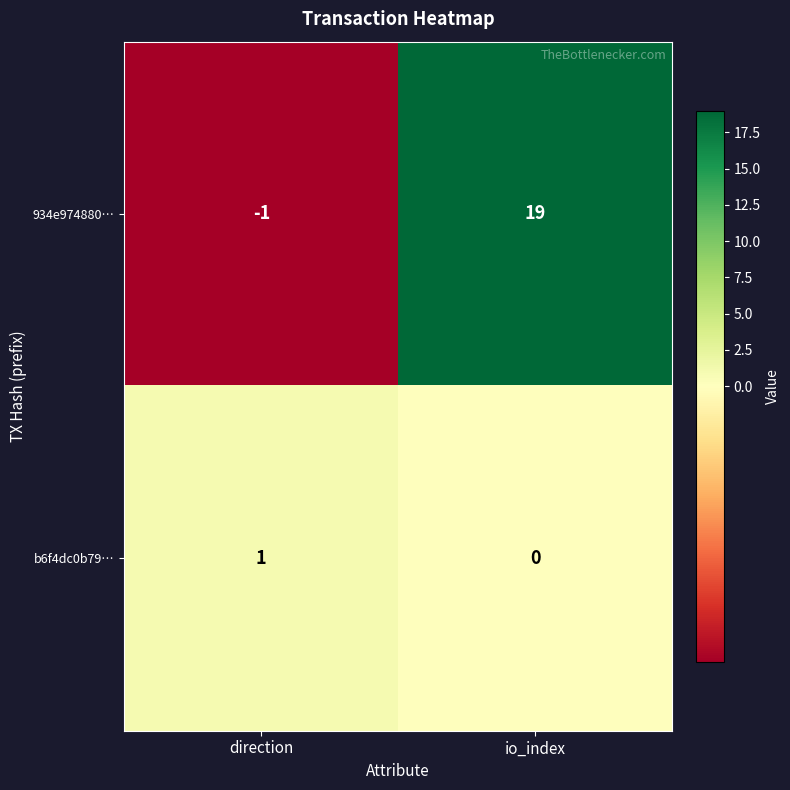

Between direction and io_index, which series saw the biggest shift?

934e974880…